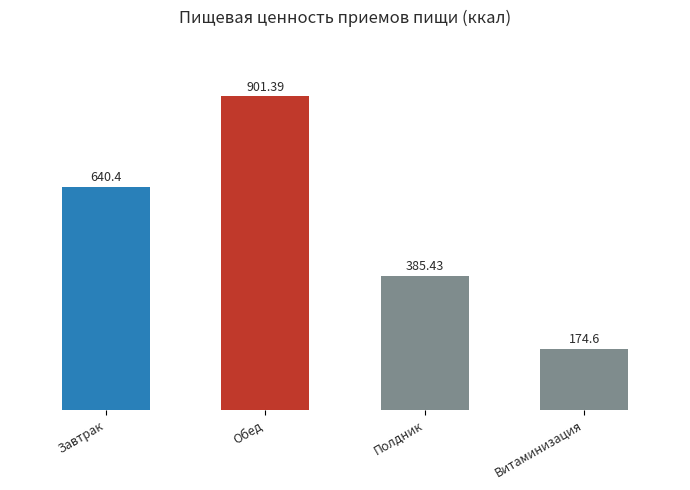

Where does the data first go above 640?

Завтрак